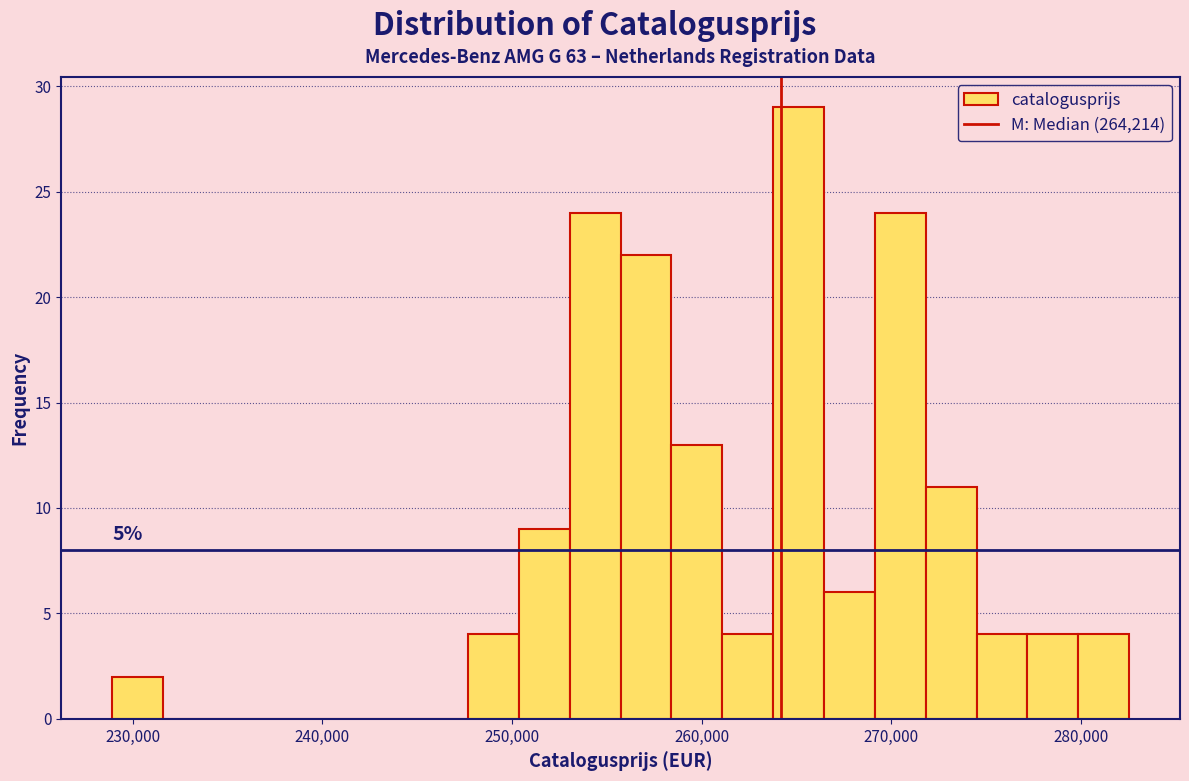

Around what value on the x-axis is the tallest bar? Give the approximate position of its centre, as read against the axis.

265000